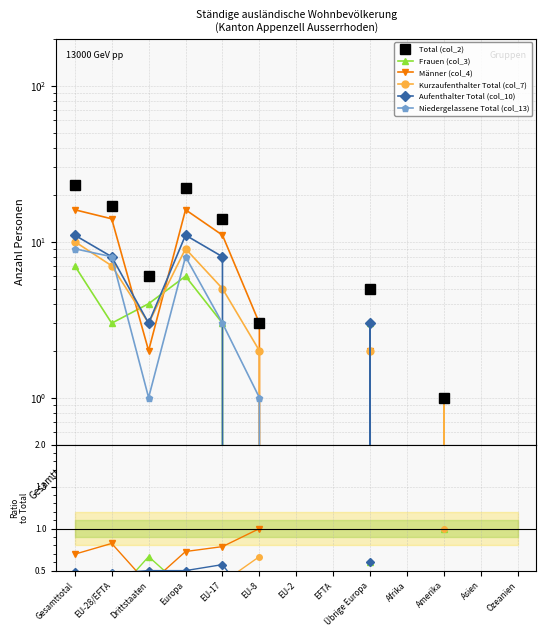

At which category does Männer (col_4) reach its first local valley?

Drittstaaten